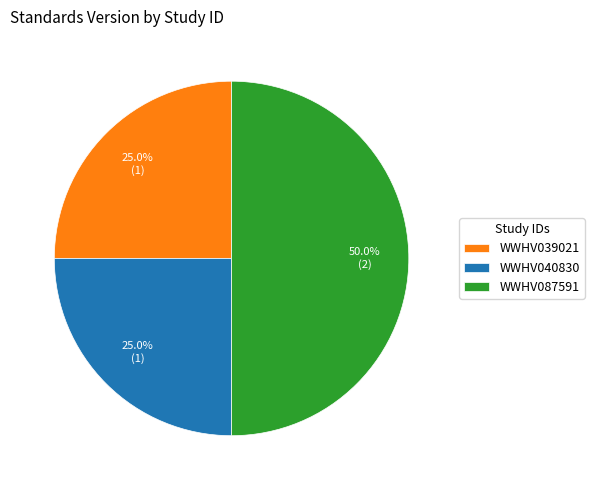

What percentage is the WWHV087591 slice, to the nearest percent?

50%